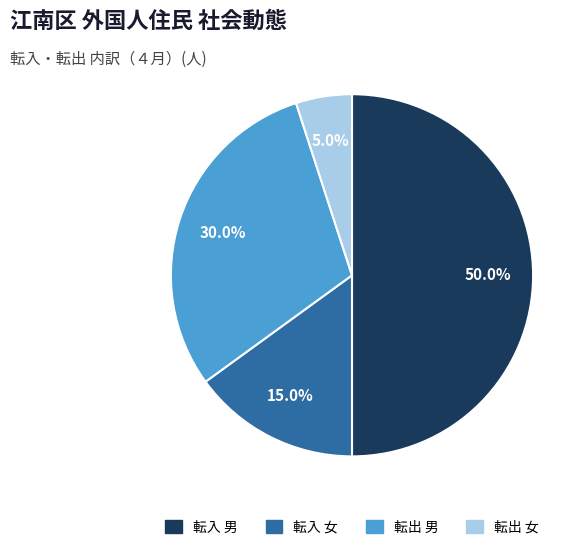

Does any single category account for the majority?

Yes